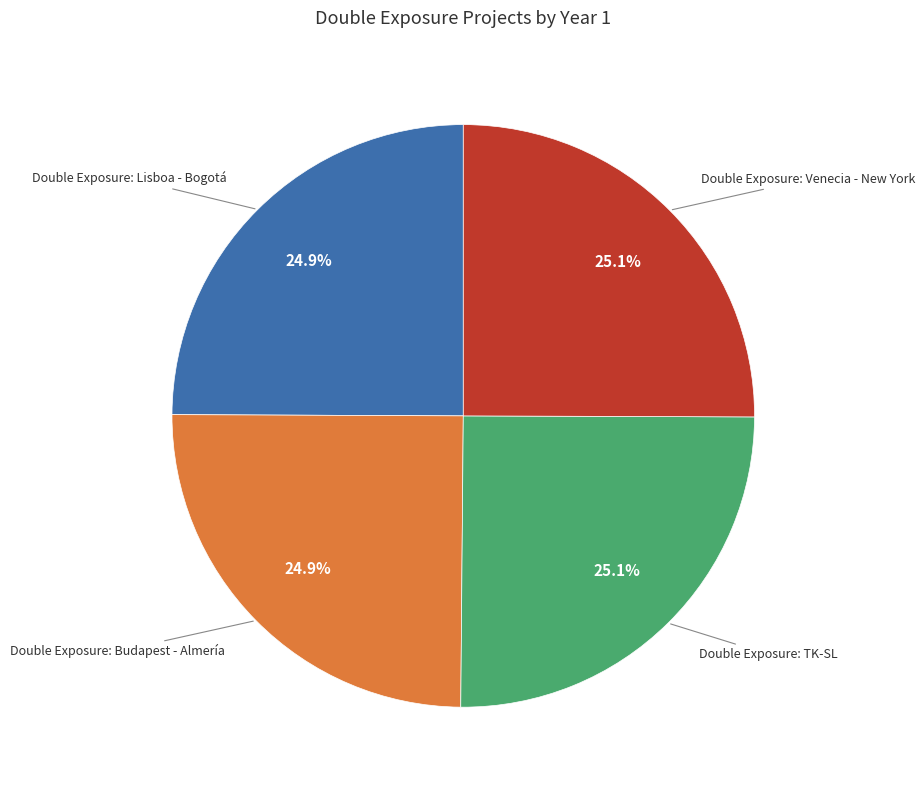

How many slices are in this pie chart?

4